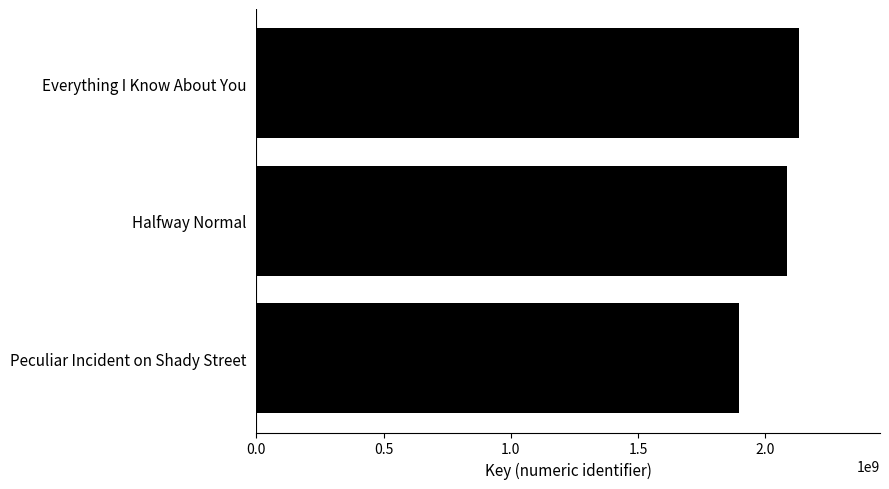

What is the difference between the maximum and minimum values?

233837379